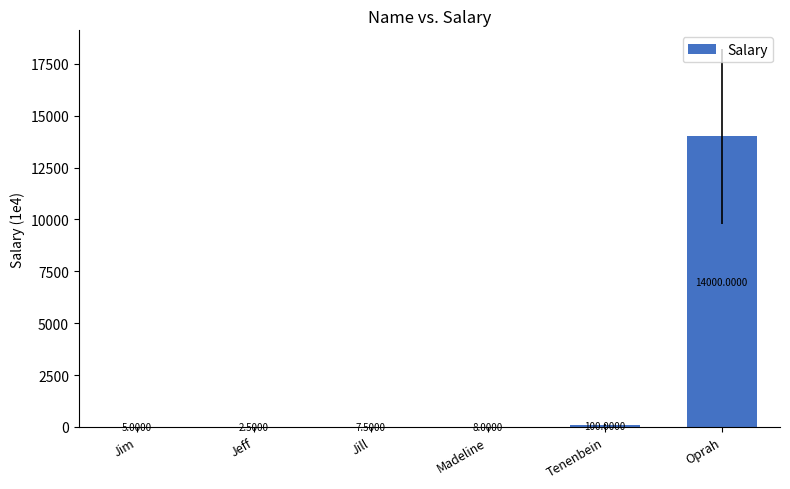

True or false: the data shows 606933 at Tenenbein.

False